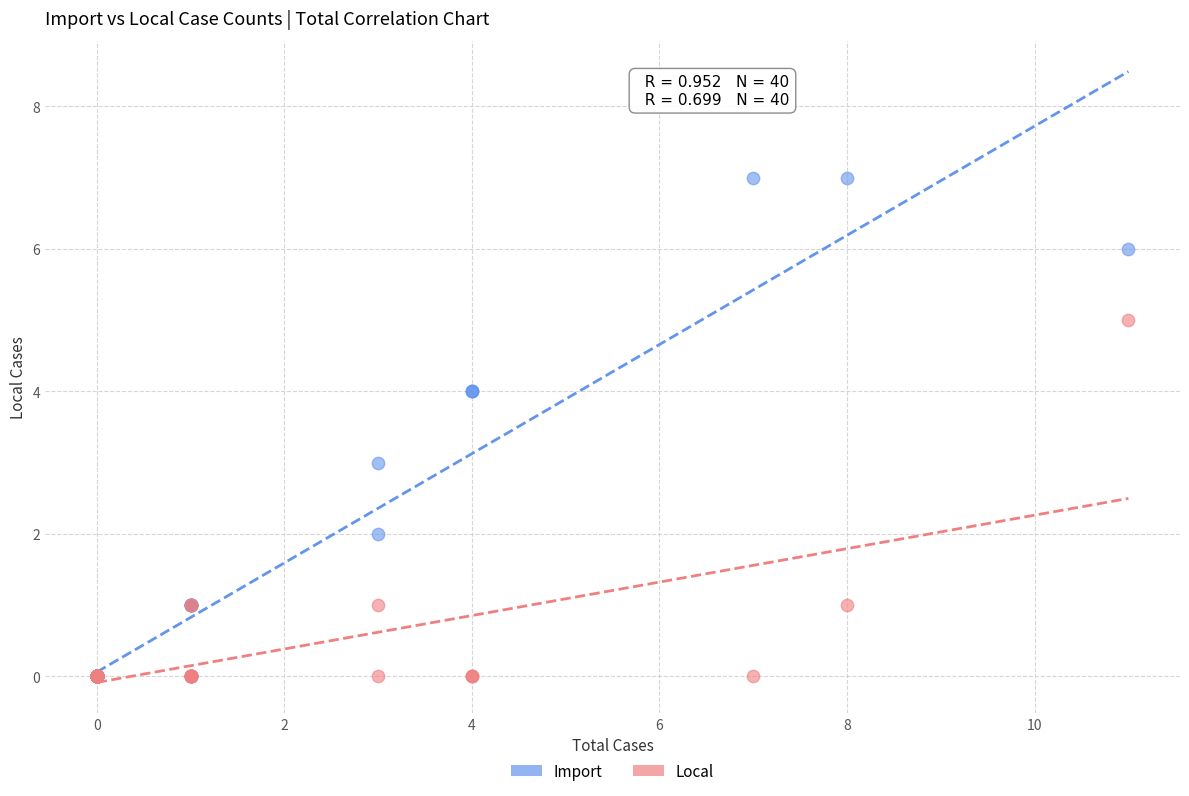

Which series contains the highest Y value?

Import